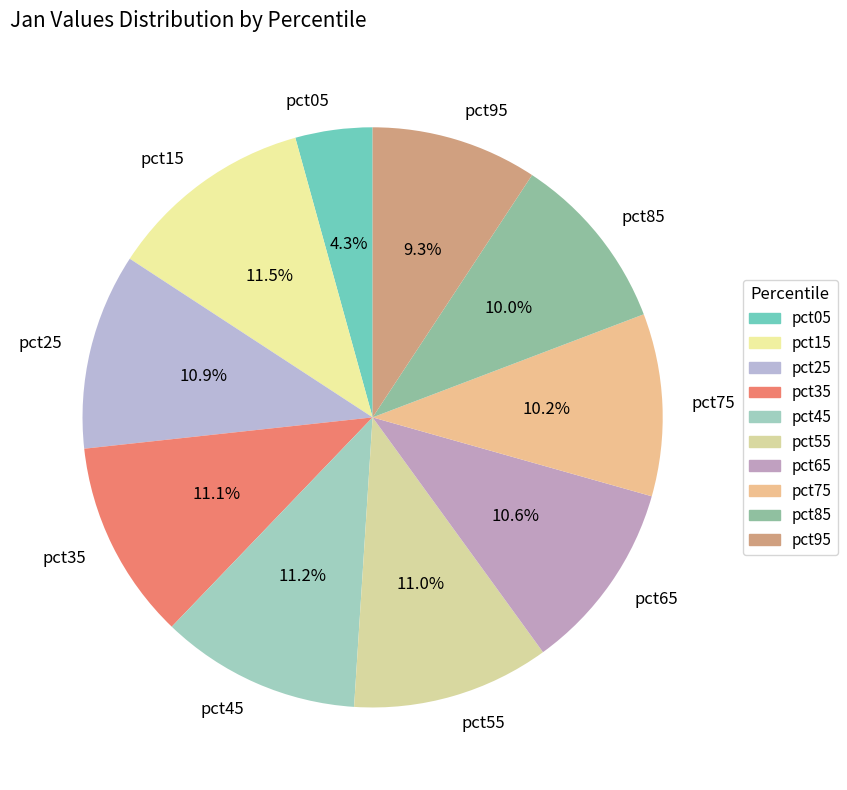

What percentage is NOT represented by pct75?

89.8%